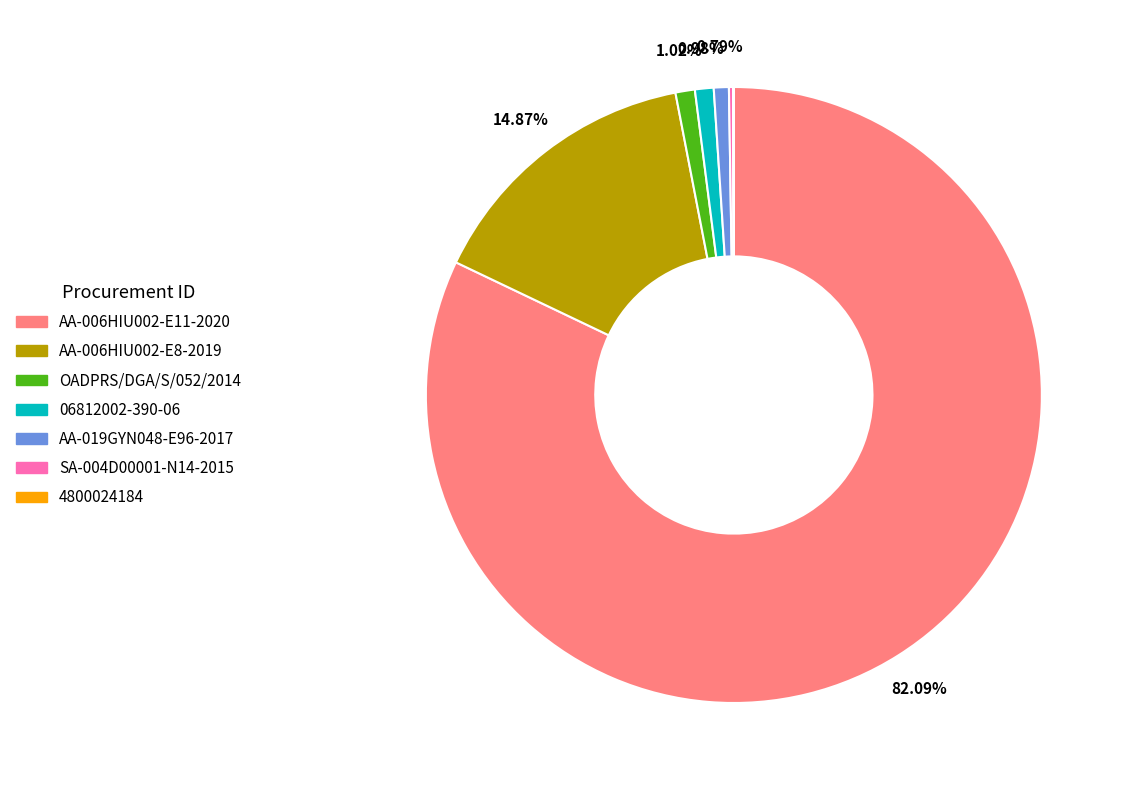

Does AA-006HIU002-E8-2019 account for over 50% of the chart?

No